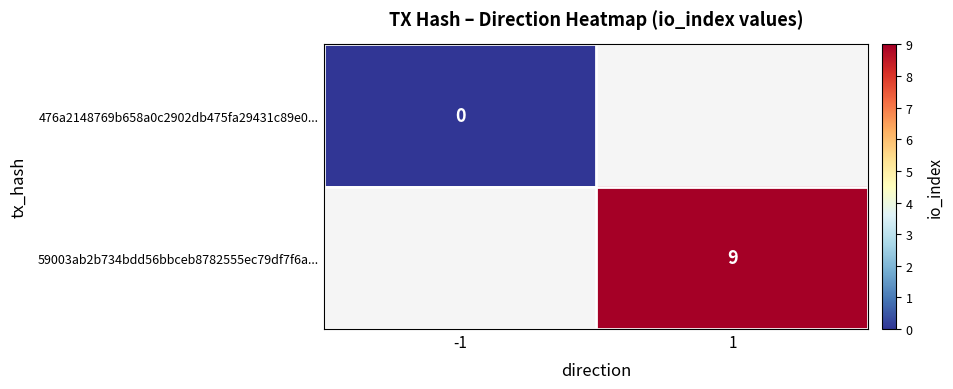

What is the greatest value displayed?

9.0